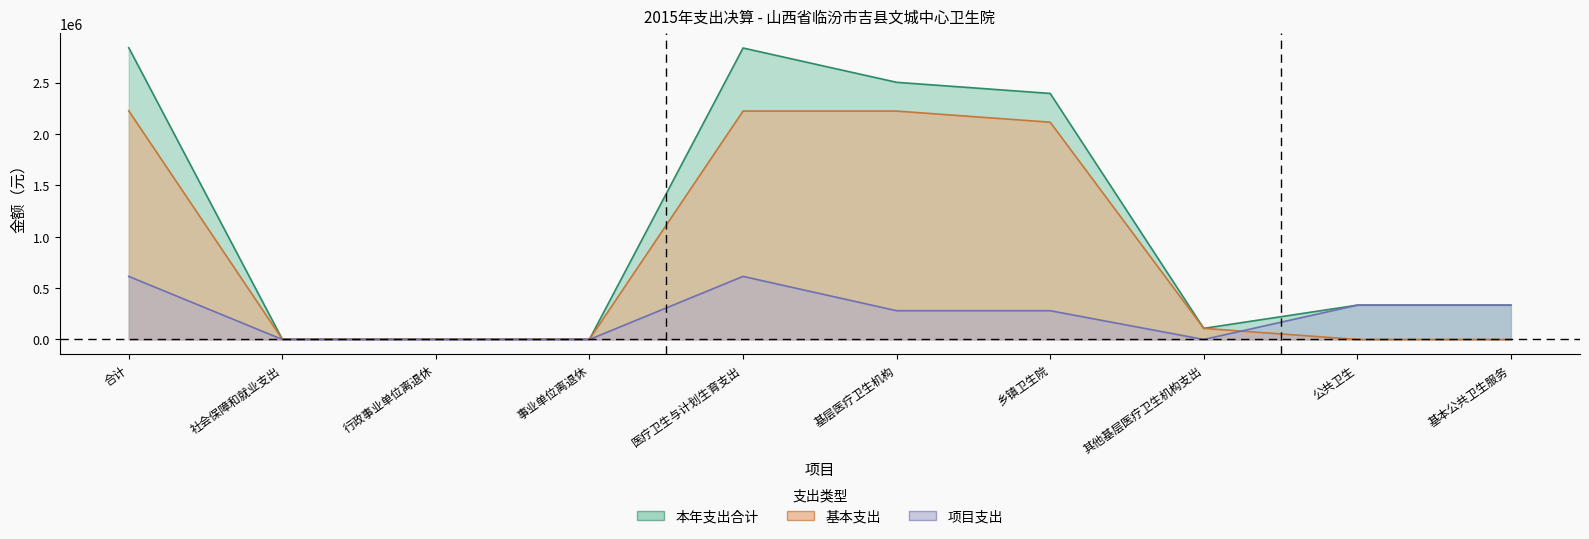

List the series in order of their peak value, lowest first.

项目支出, 基本支出, 本年支出合计